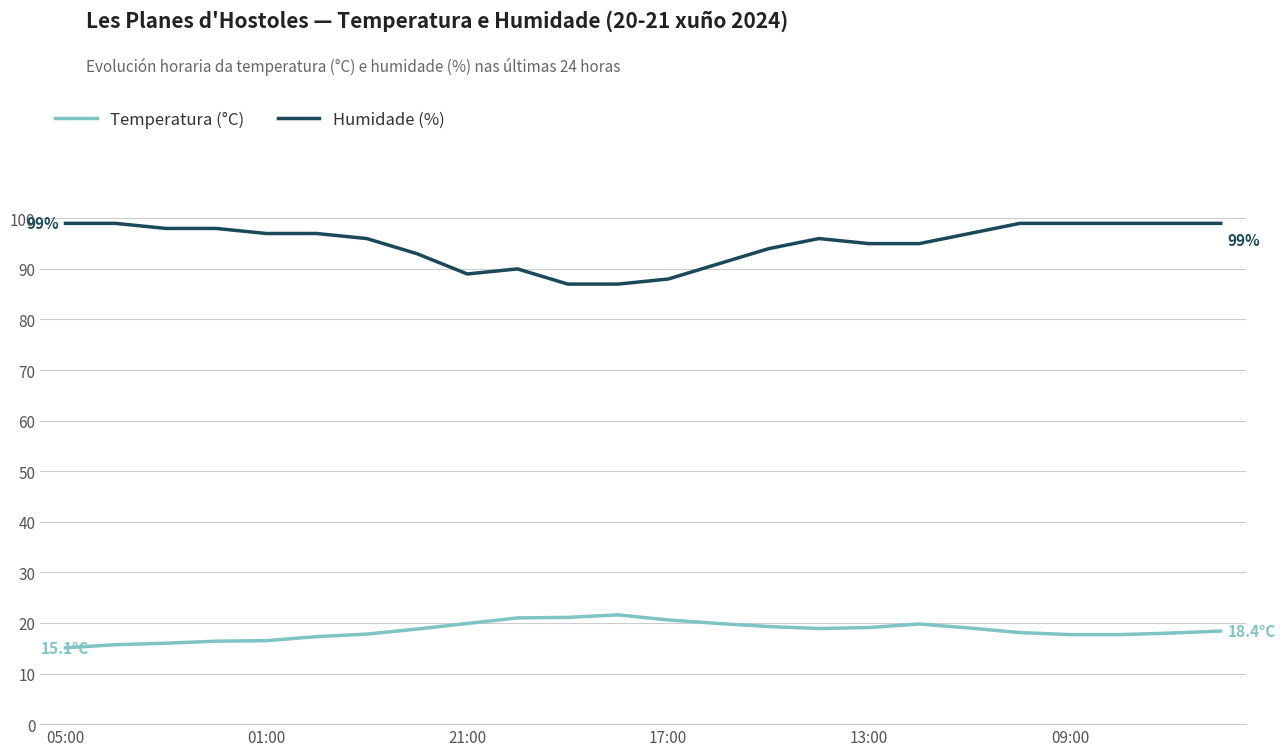

What is the difference between the second highest and minimum values in the Humidade (%) series?

12.0